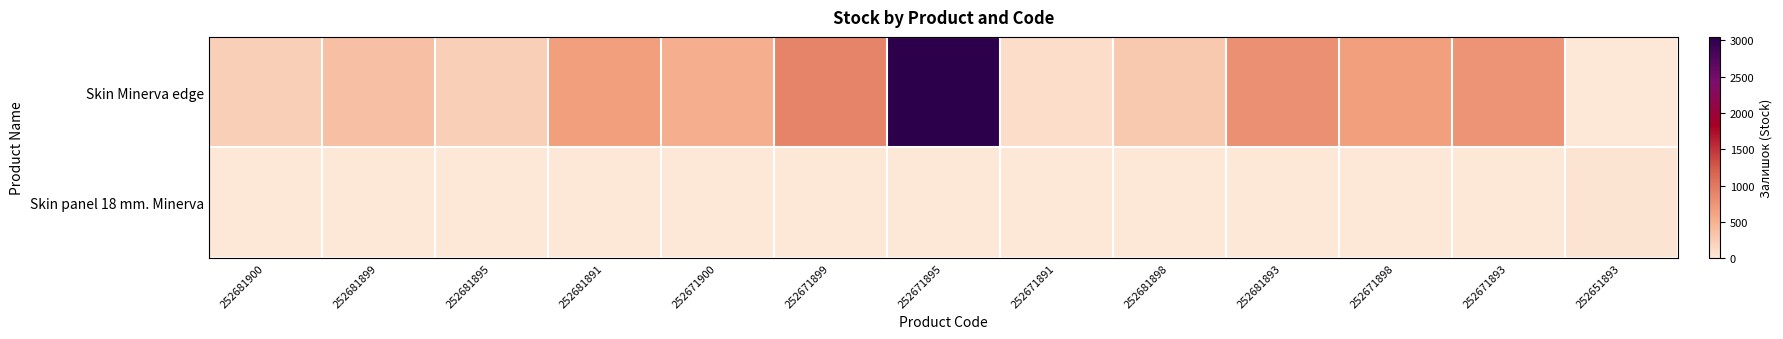

What is the total value across all series at 252681900?

237